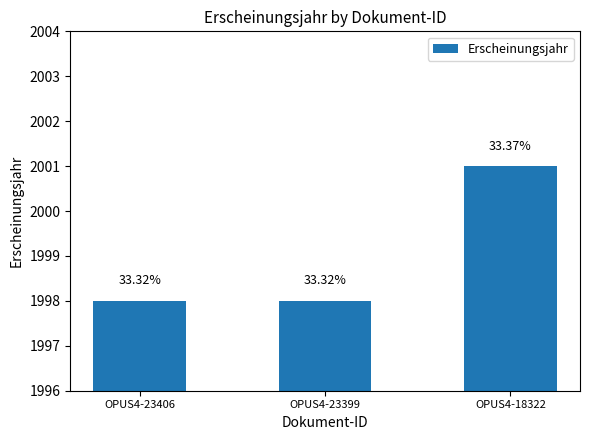

Are the bars horizontal?

No